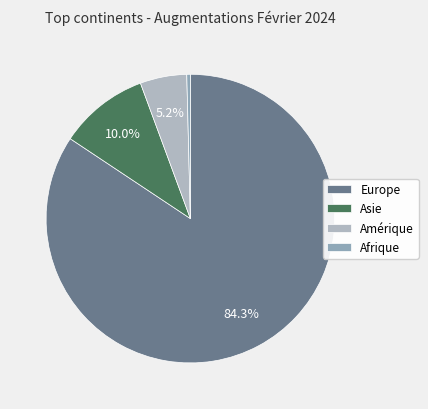

The Amérique slice represents 5% of the pie. True or false?

True